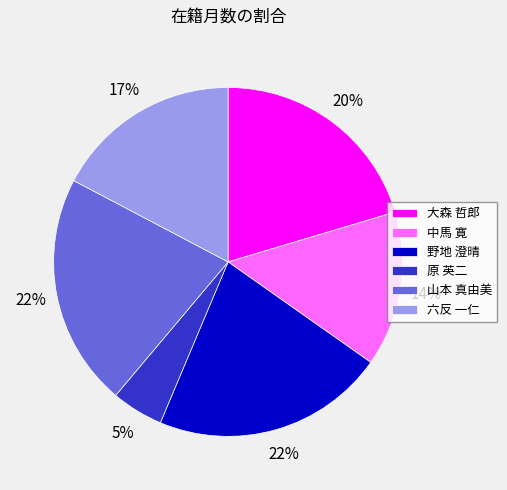

Count the number of slices in the pie.

6